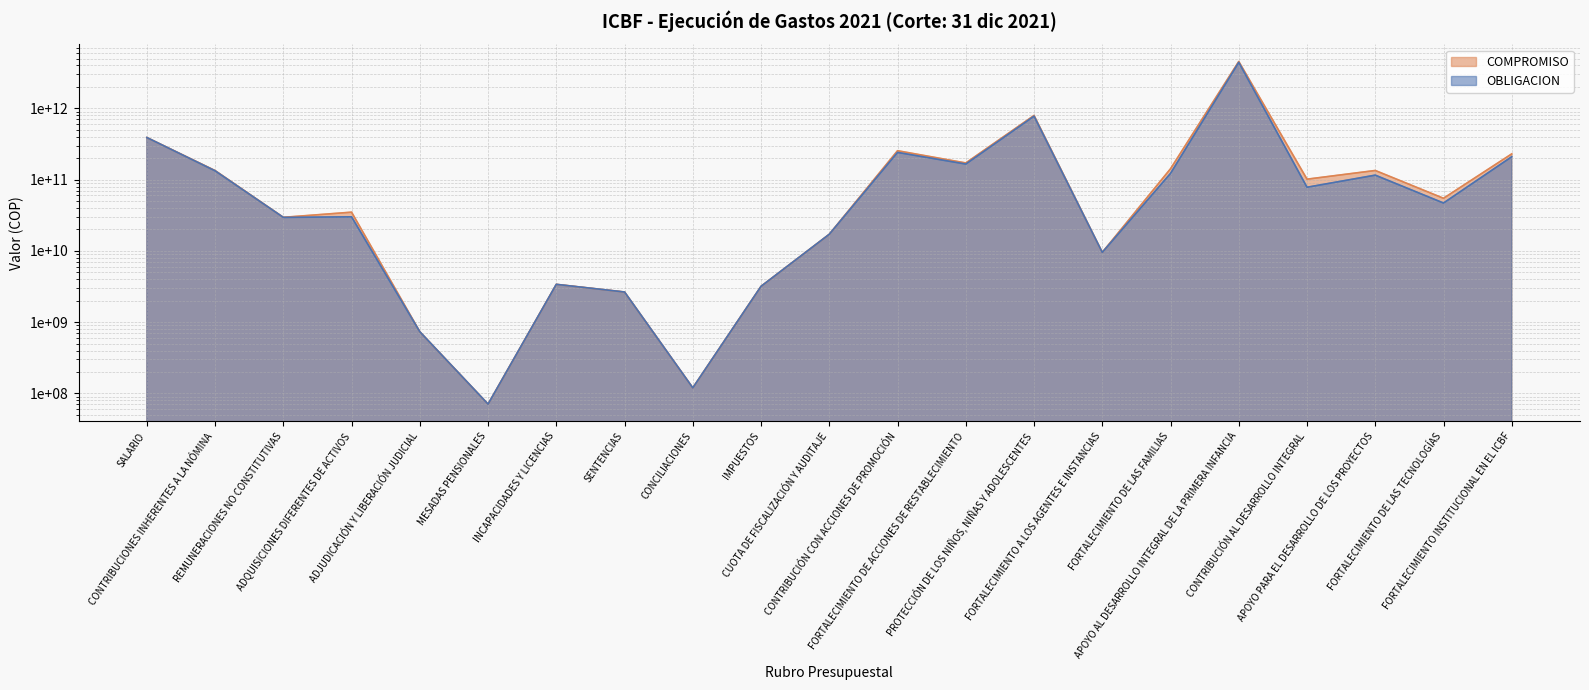

Which series changed the most between CONTRIBUCIONES INHERENTES A LA NÓMINA and IMPUESTOS?

COMPROMISO